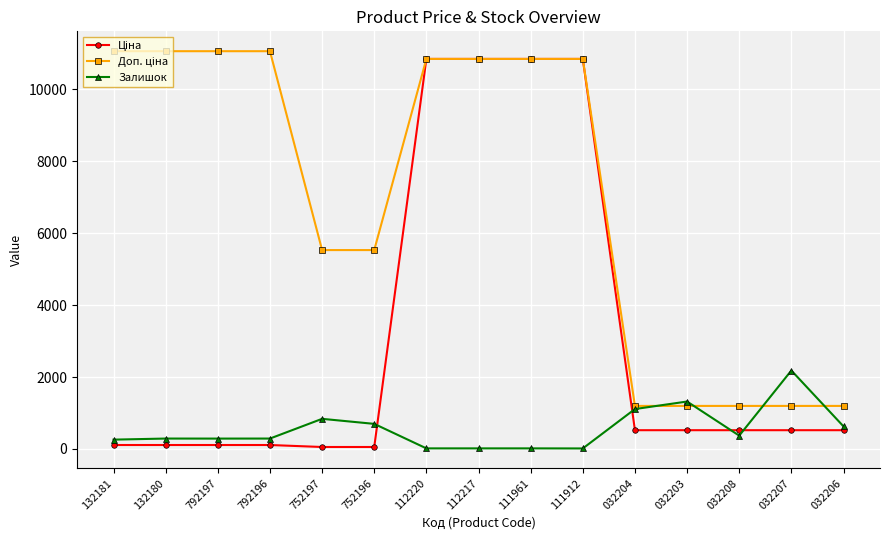

At how many categories does at least one series exceed 10709?

8